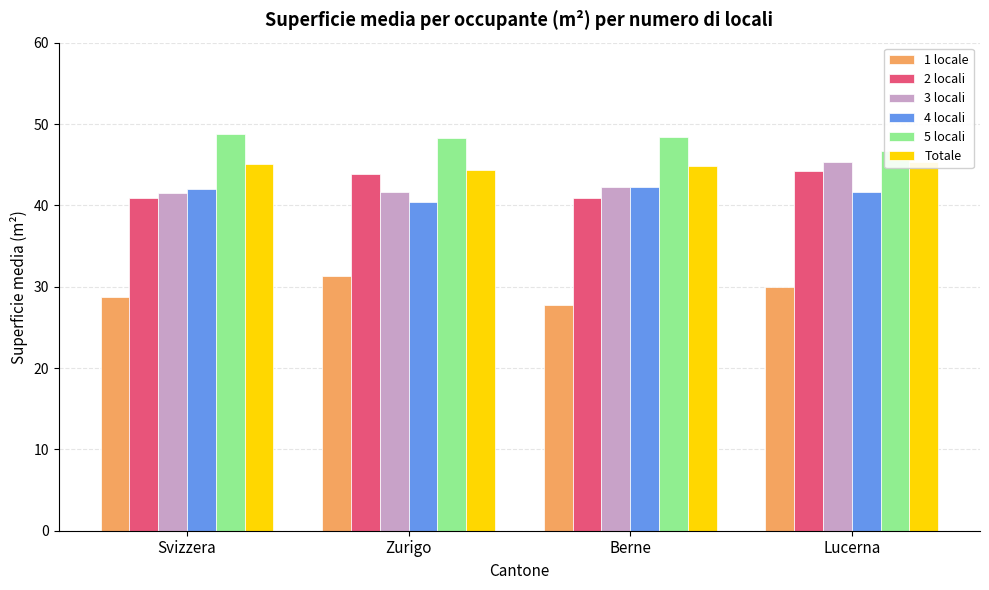

Which label corresponds to the largest value in the chart?

Svizzera